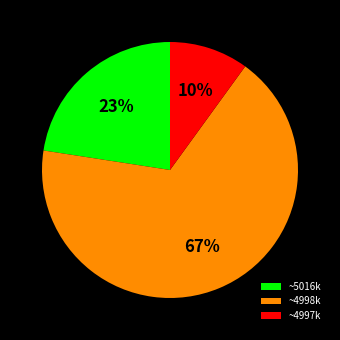

To the nearest percent, what percentage of the pie is ~4998k?

67%